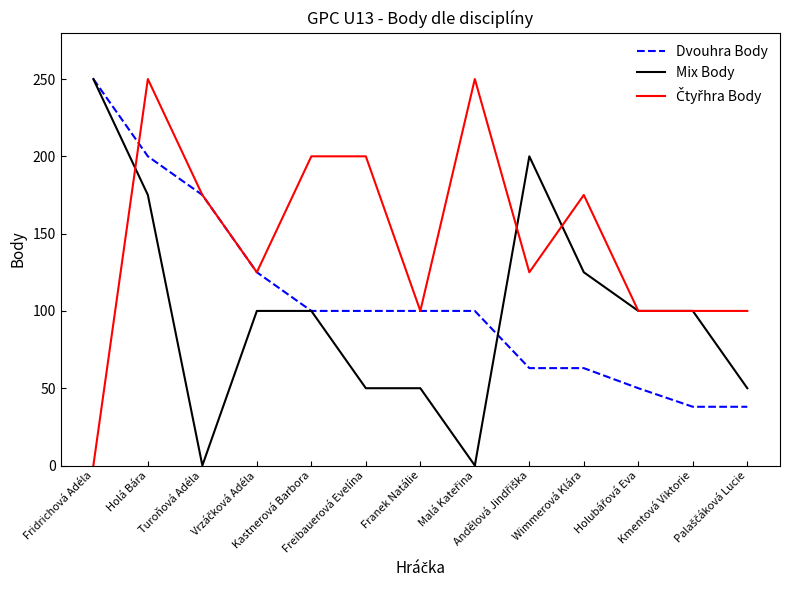

What is the maximum value shown in the chart?

250